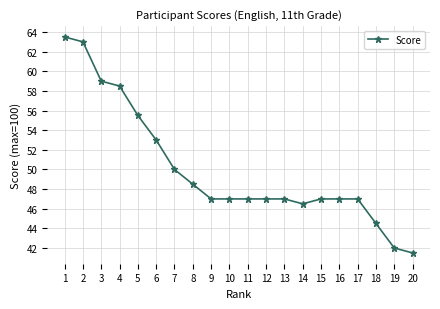

Which label corresponds to the smallest value in the chart?

20